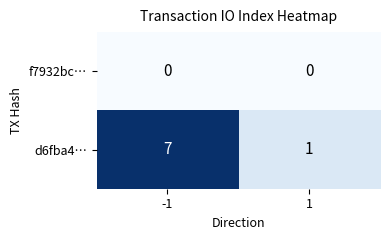

Reading left to right, transcribe all the data shown in this chart.

f7932bc…: 0	0
d6fba4…: 7	1